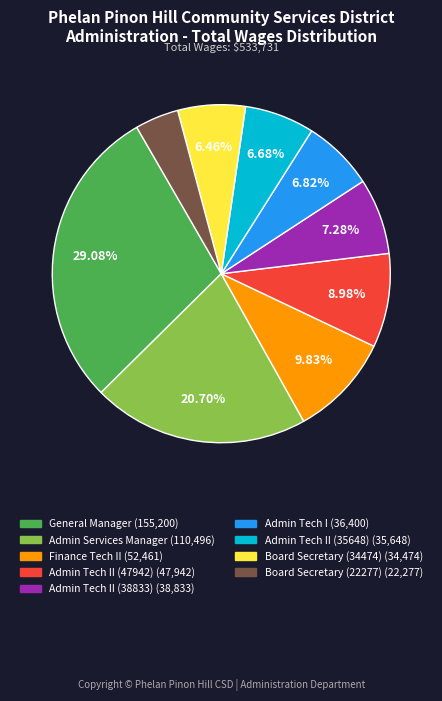

Does Admin Tech II (35648) (35,648) represent more than half of the total?

No